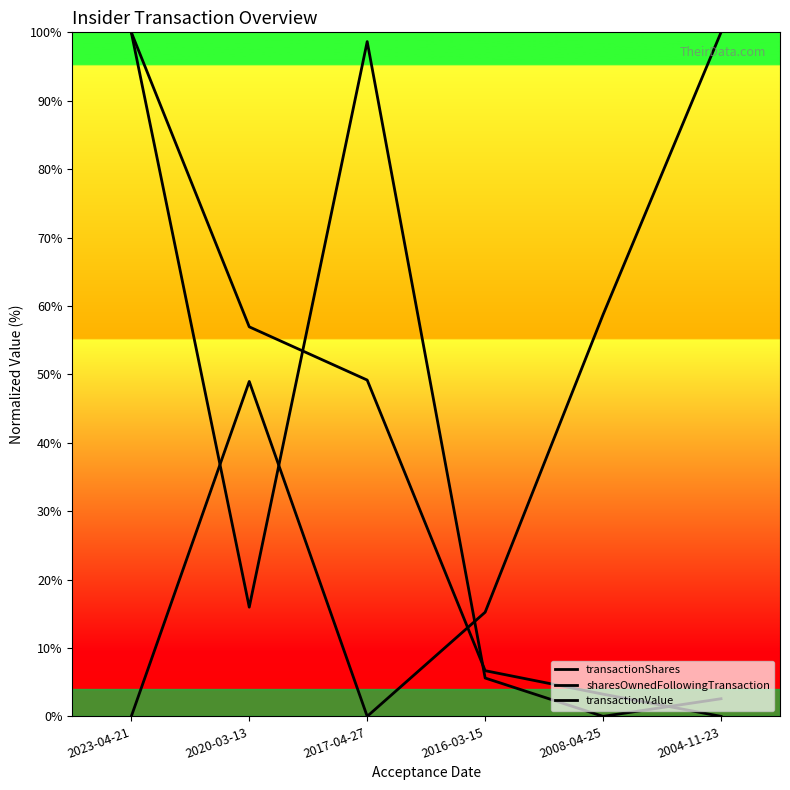

At which label does transactionShares reach its minimum?

2008-04-25